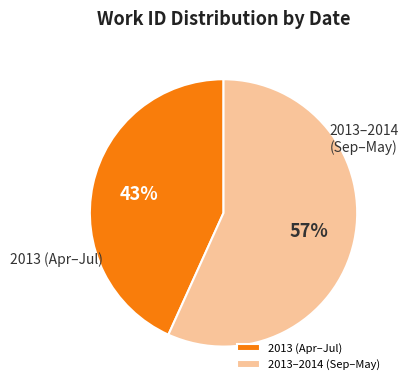

Is there any slice that represents more than half of the pie?

Yes